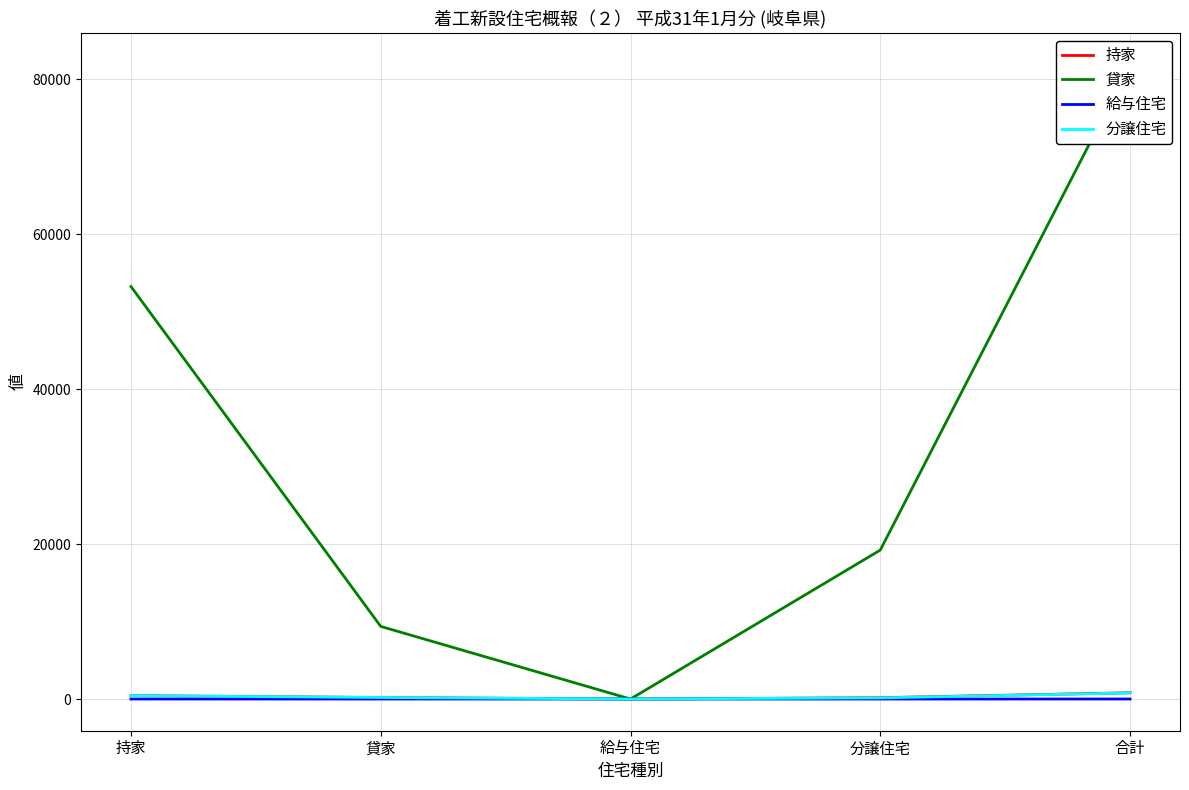

At which label is 持家 closest to 404?

持家